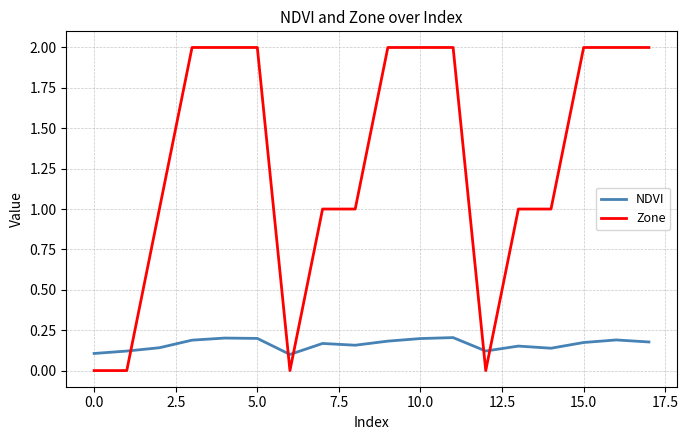

List the series in order of their overall mean, highest first.

Zone, NDVI